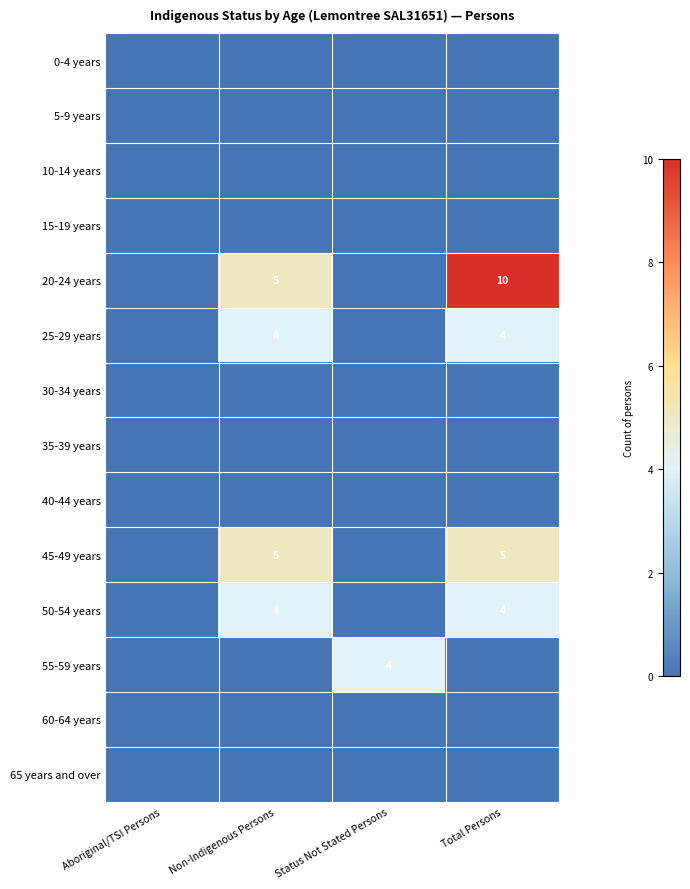

The 45-49 years series shows 5 at Total Persons. True or false?

True